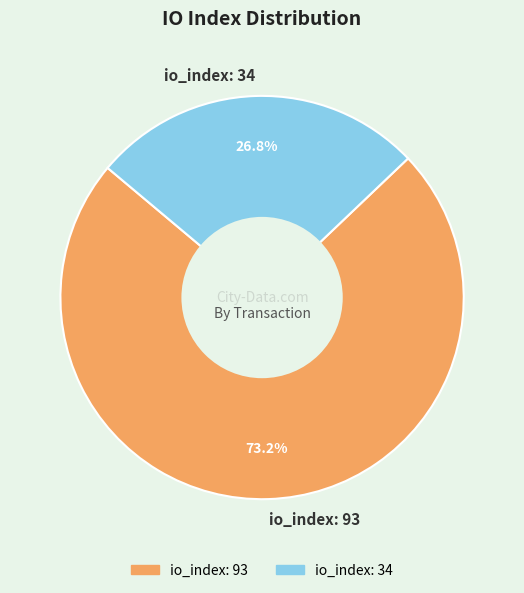

True or false: io_index: 34 accounts for 35% of the total.

False